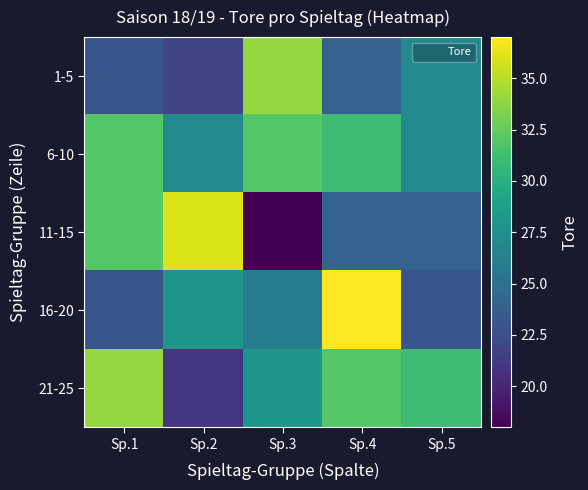

Which has a higher value, Sp.1 or Sp.5?

Sp.5